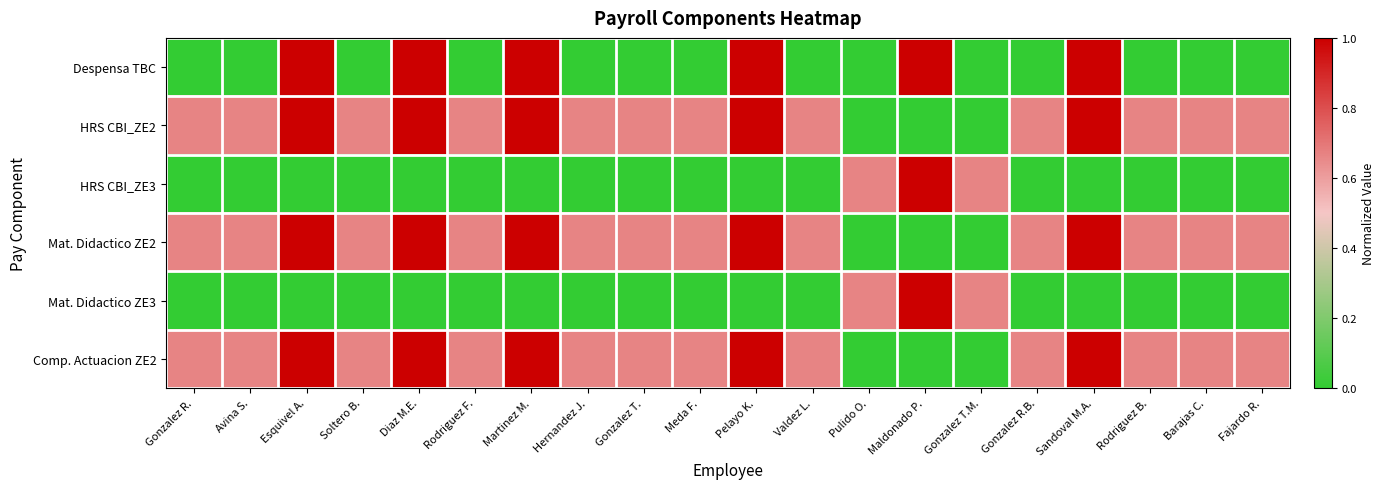

What is the spread (max minus min) of values at Pulido O.?

0.7